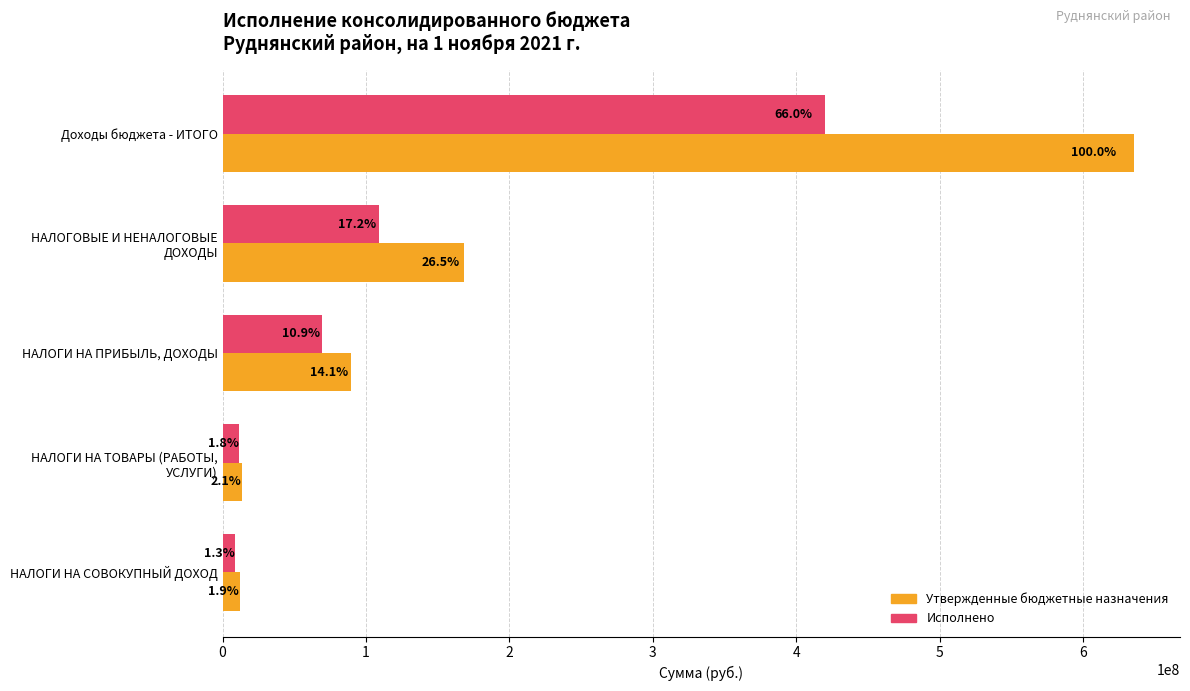

What are all the series names shown in the legend?

Утвержденные бюджетные назначения, Исполнено